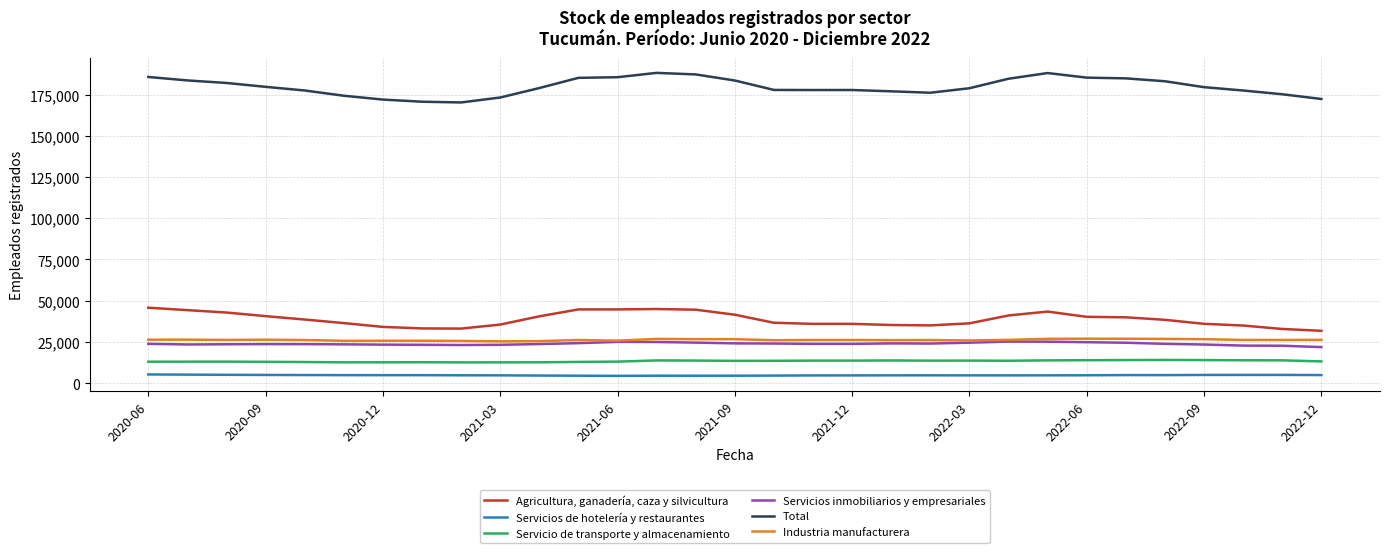

True or false: Agricultura, ganadería, caza y silvicultura and Industria manufacturera intersect in this chart.

False